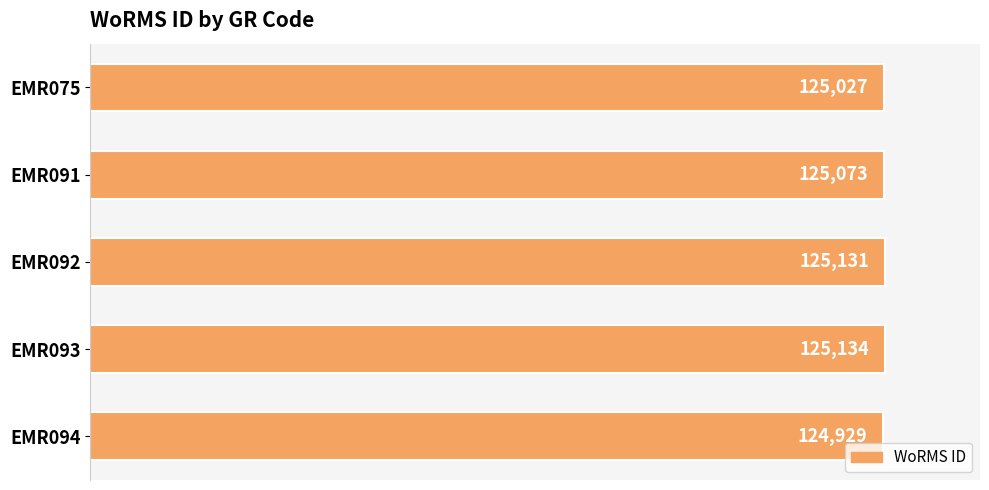

What is the value of the 3rd bar from the top?

125131